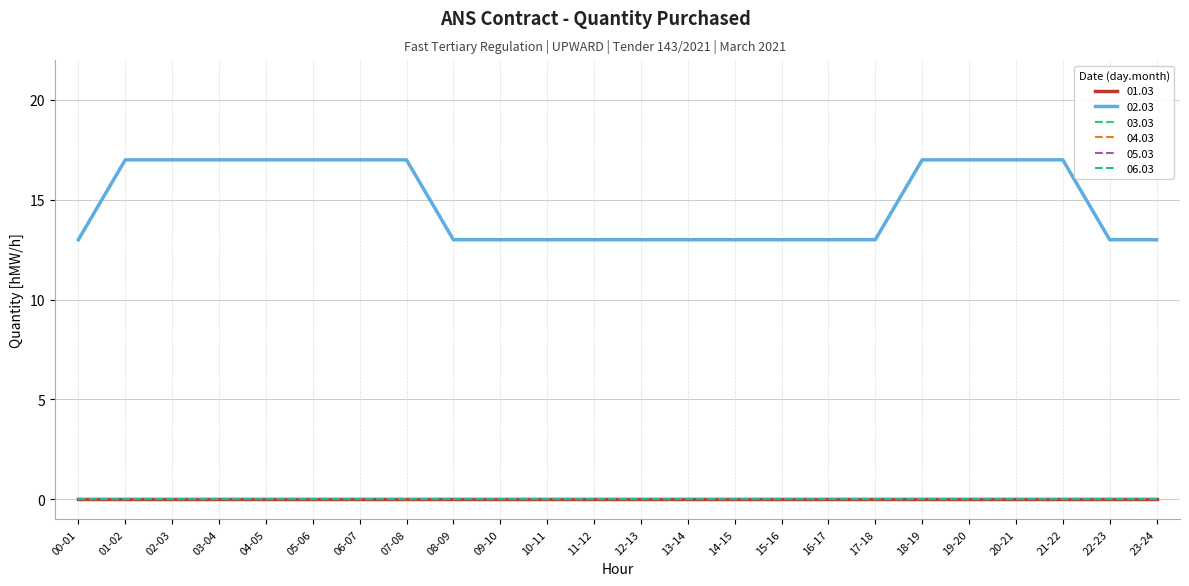

Does the chart display data point markers on the line(s)?

No